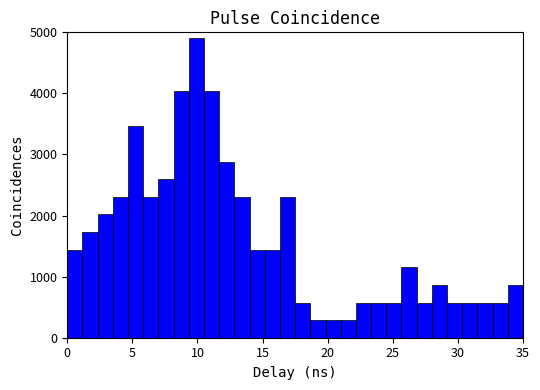

Read against the x-axis, roughly where is the centre of the tallest bar?

10.0